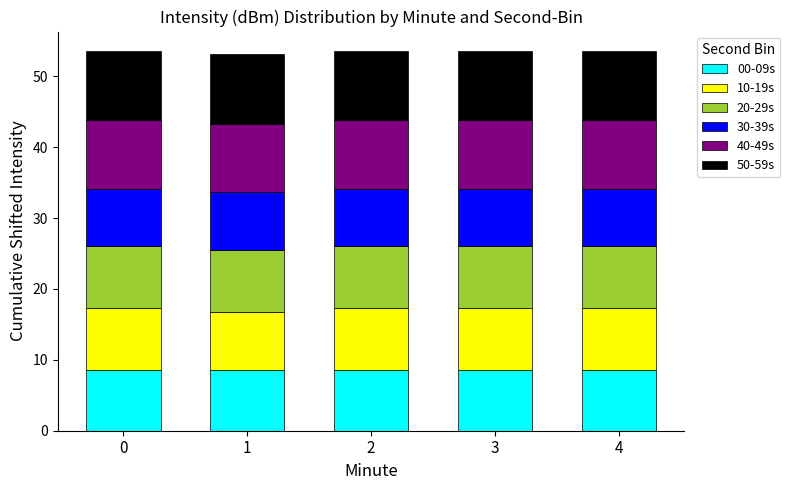

What are all the series names shown in the legend?

00-09s, 10-19s, 20-29s, 30-39s, 40-49s, 50-59s